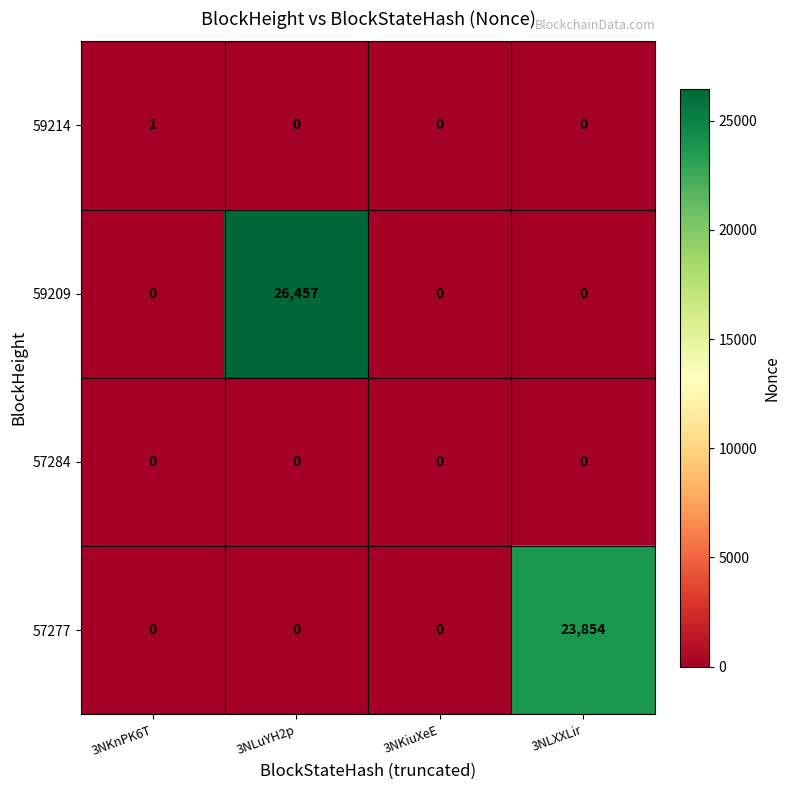

Is it true that 59214 equals 1 at 3NKnPK6T?

True